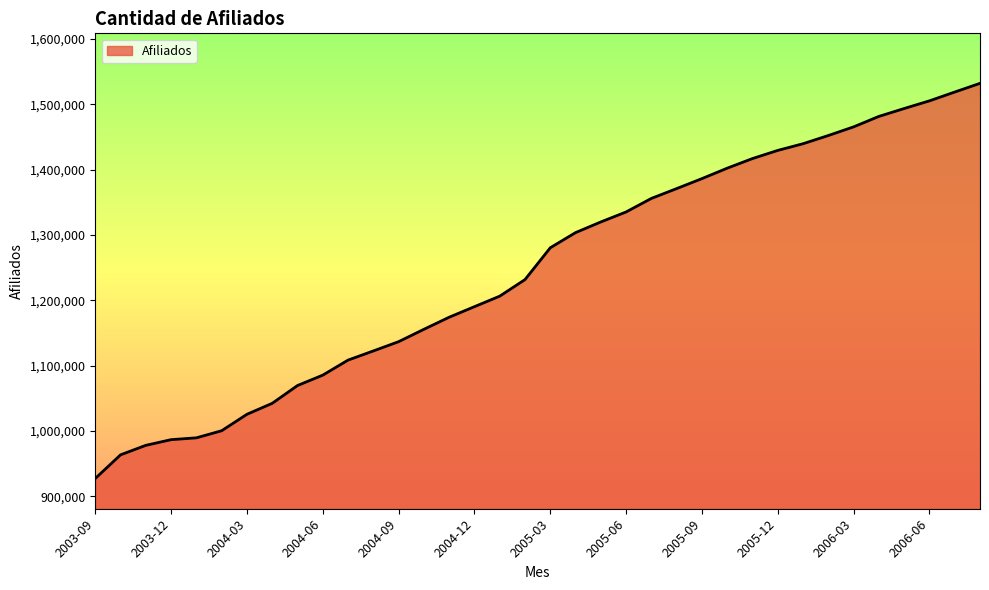

What is the maximum value shown in the chart?

1532217